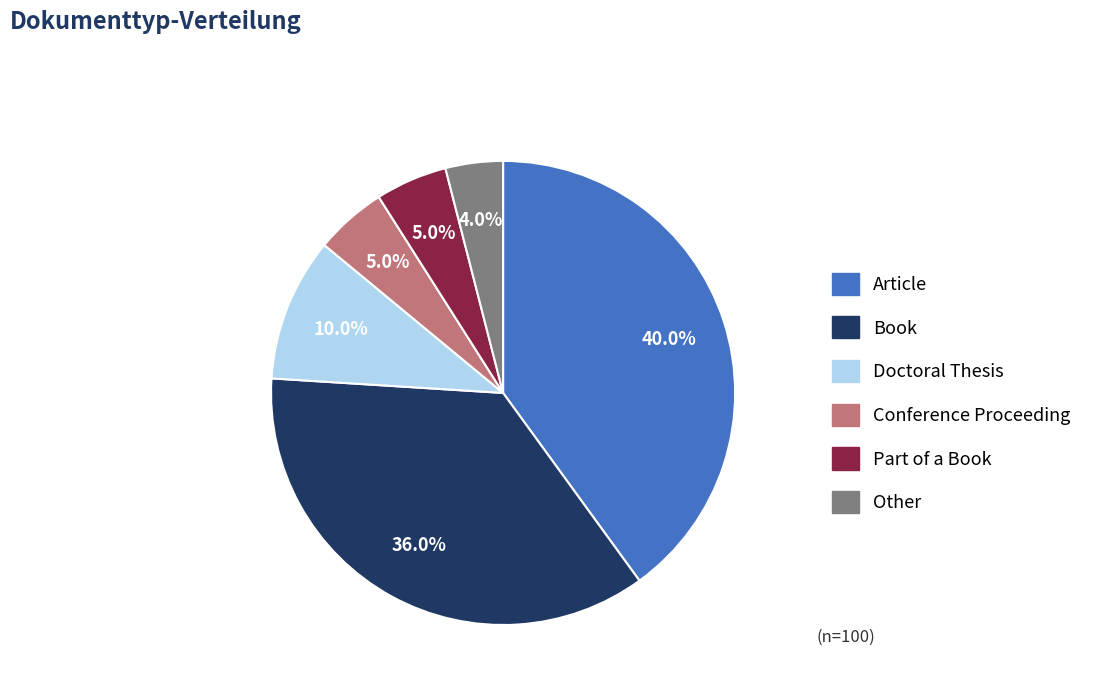

The Article slice represents 28% of the pie. True or false?

False